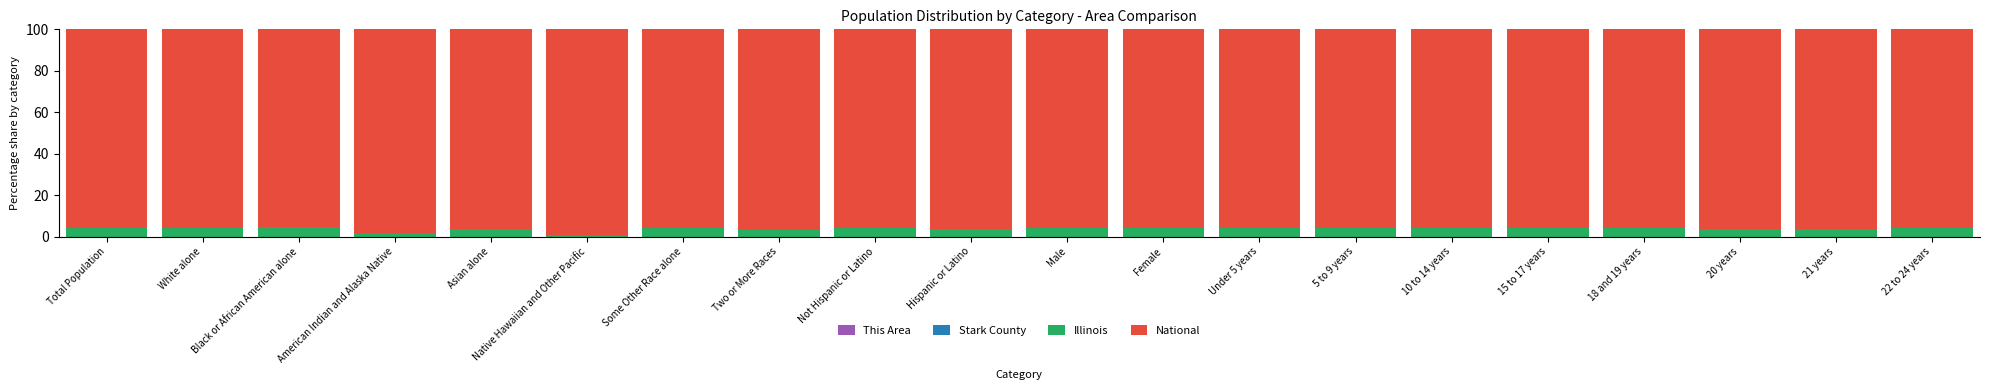

The value of This Area at 22 to 24 years is 0.0. True or false?

True